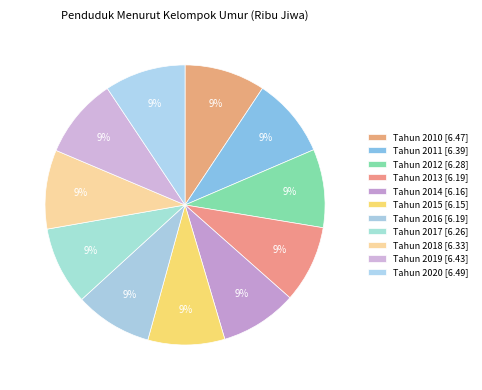

How much of the chart is everything except Tahun 2013?

91.1%